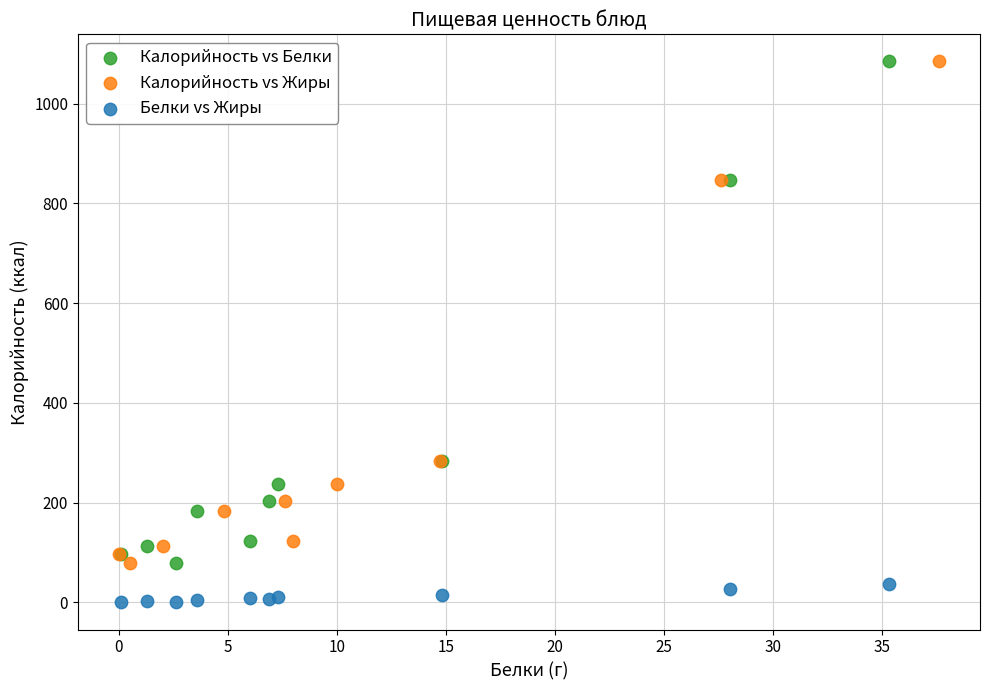

Which series contains the lowest Y value?

Белки vs Жиры